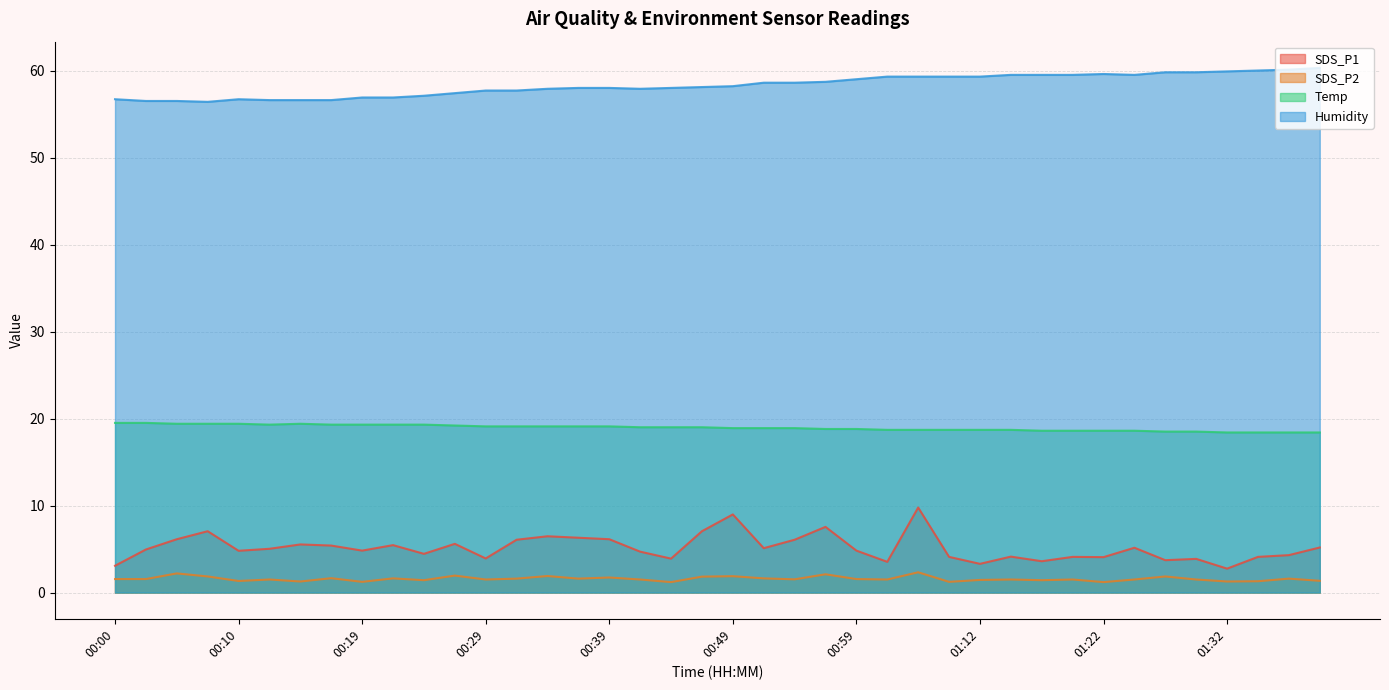

The value of SDS_P1 at 00:10 is 1.8. True or false?

False